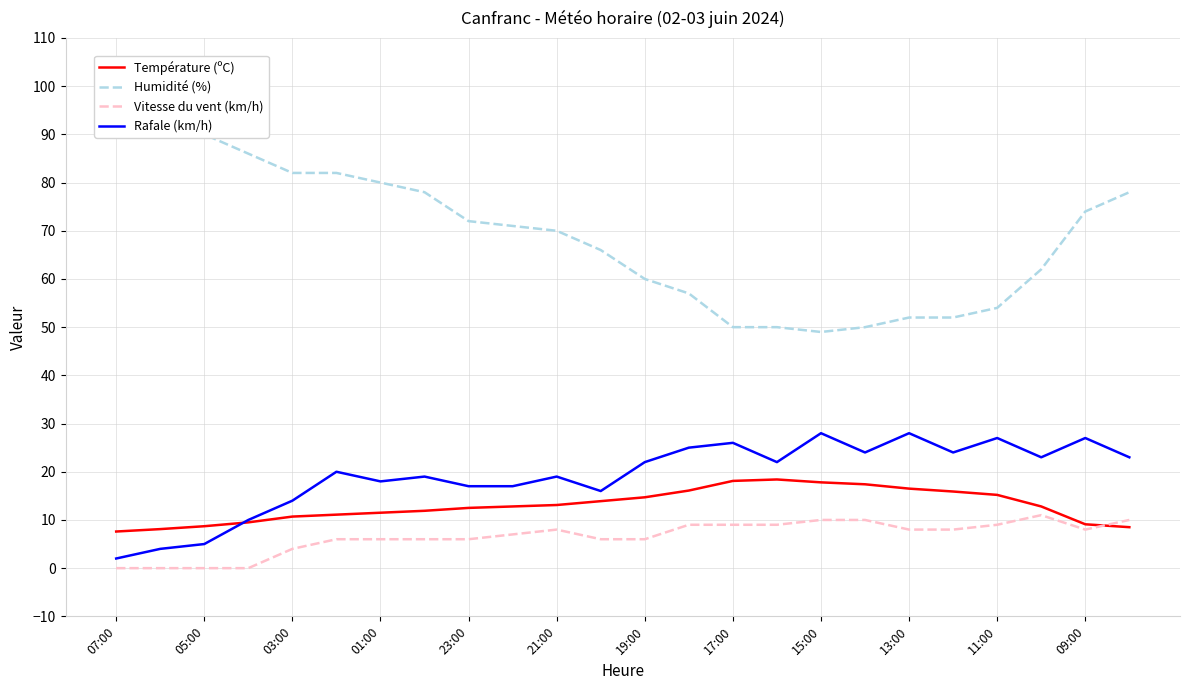

Is it true that Rafale (km/h) equals 26.0 at 17:00?

True